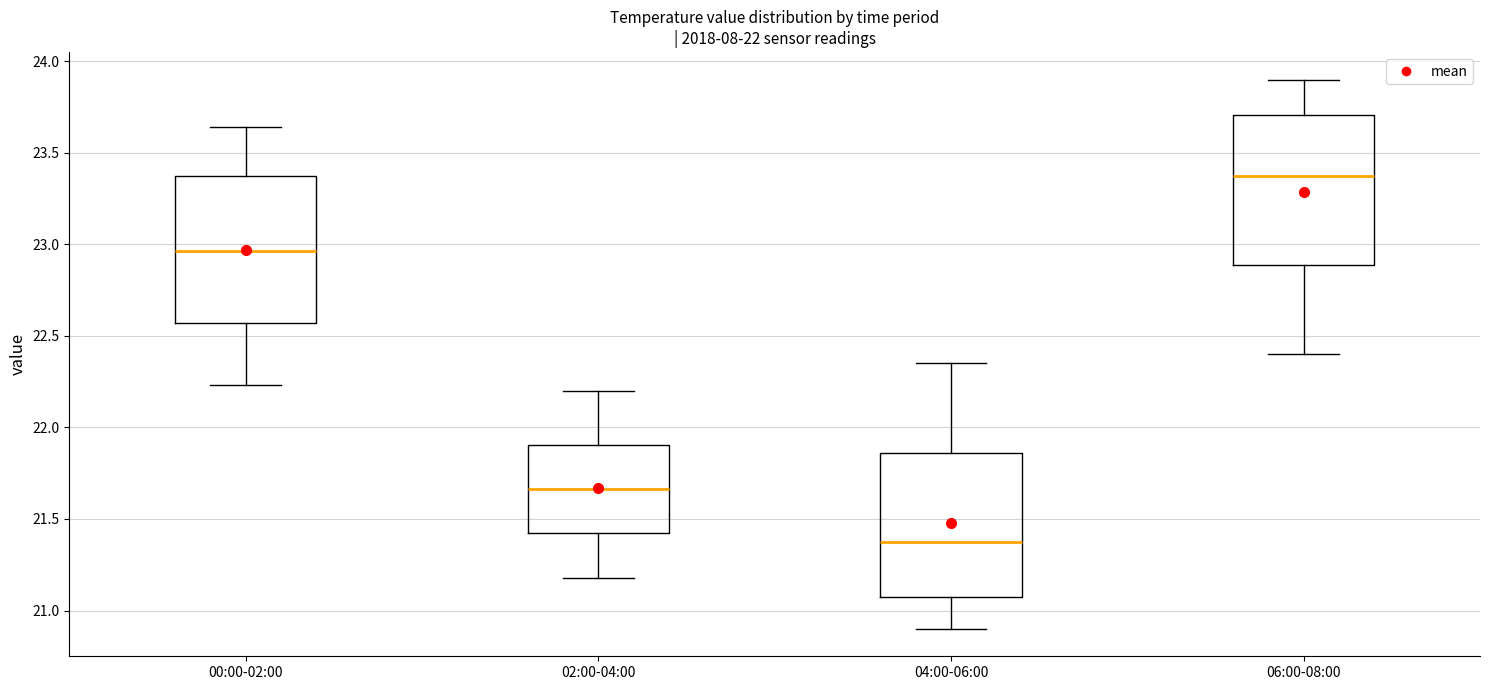

Which box's median line is the highest?

06:00-08:00